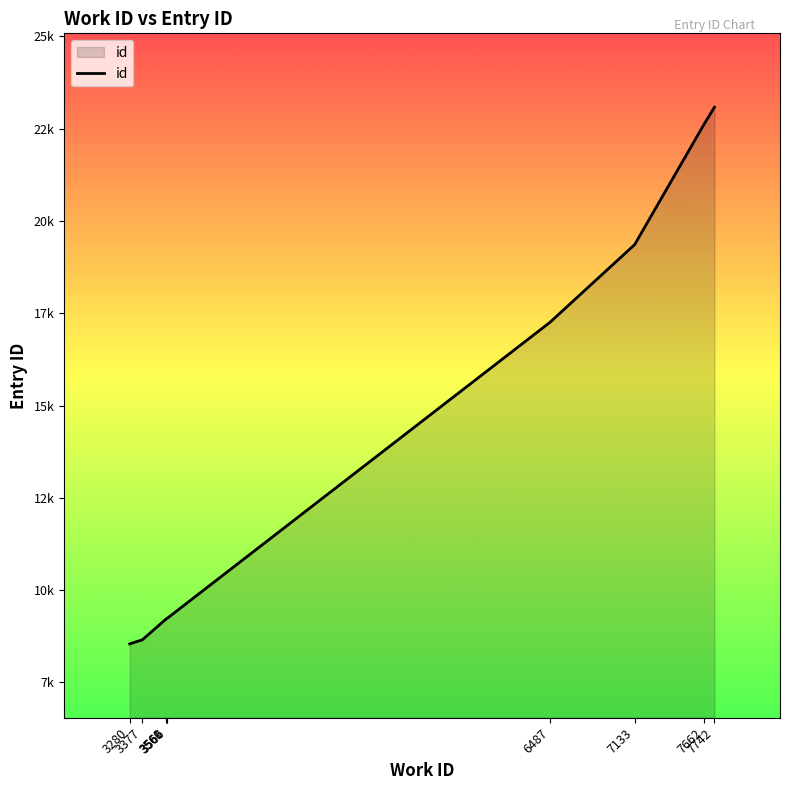

At which label does the data first exceed 17254?

7133